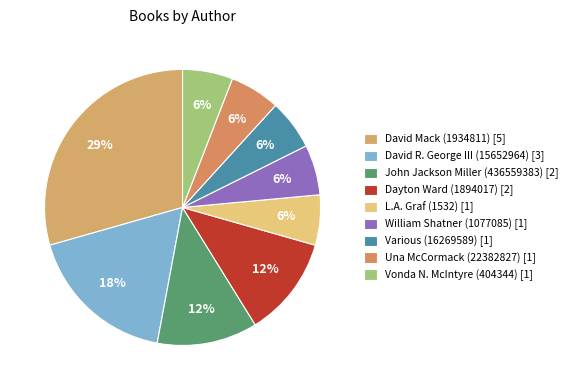

The William Shatner (1077085) slice represents 6% of the pie. True or false?

True